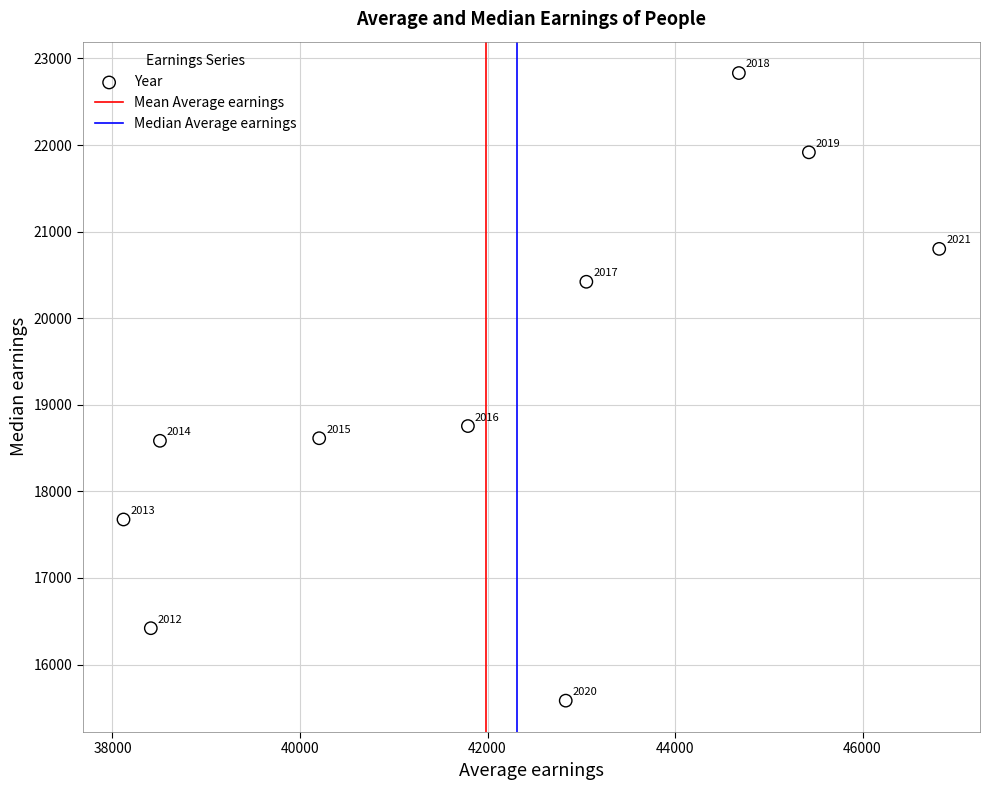

What Y value in the scatter plot is closest to 19207?

18754.5